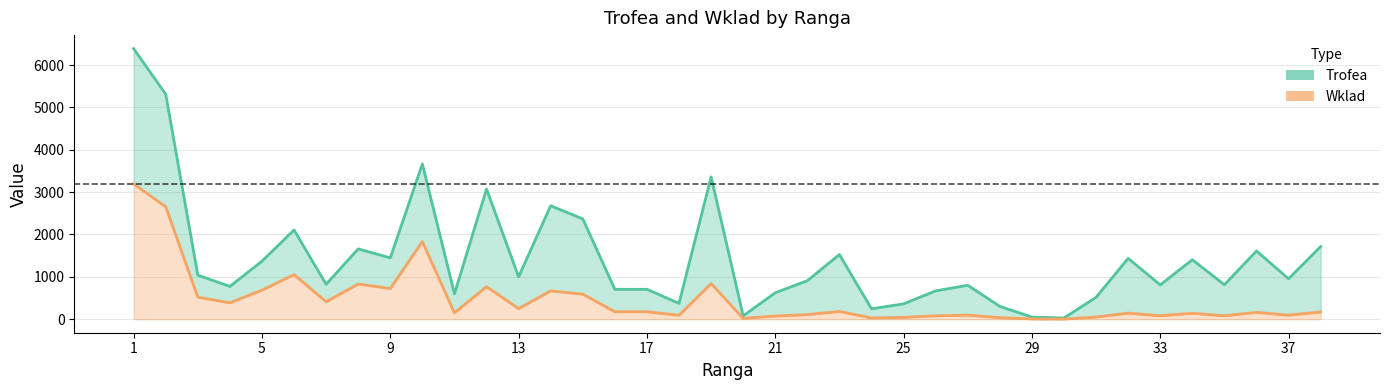

Rank the series by their average value, from lowest to highest.

Wklad, Trofea